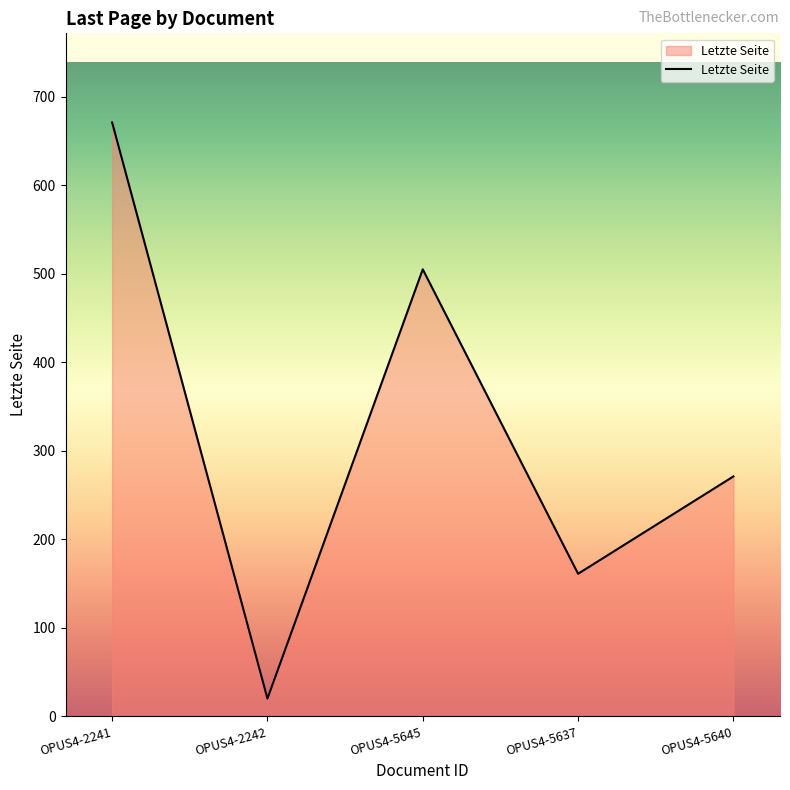

The value at OPUS4-2241 is 671. True or false?

True